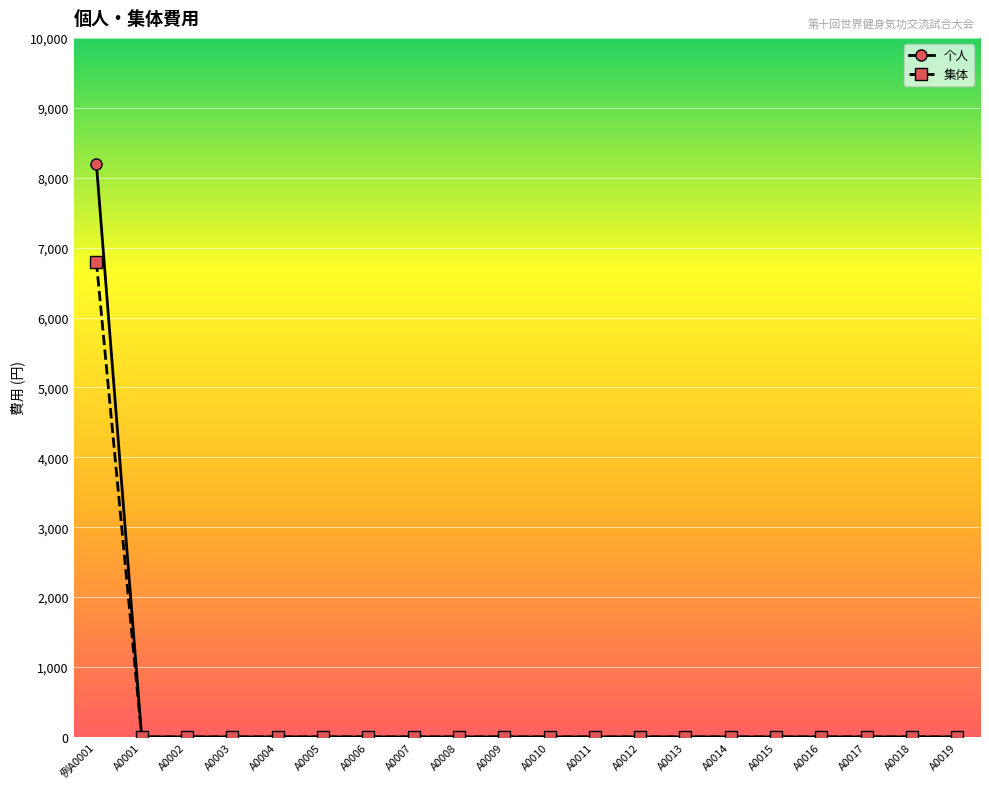

List the series in order of their peak value, lowest first.

集体, 个人